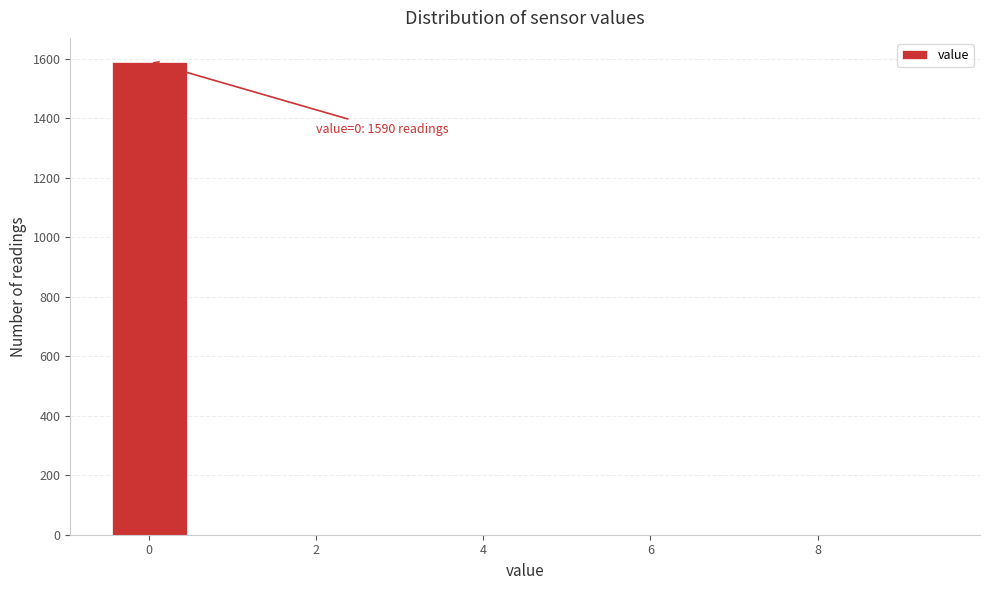

Which range on the x-axis has the tallest bar?

-0.5 to 0.5